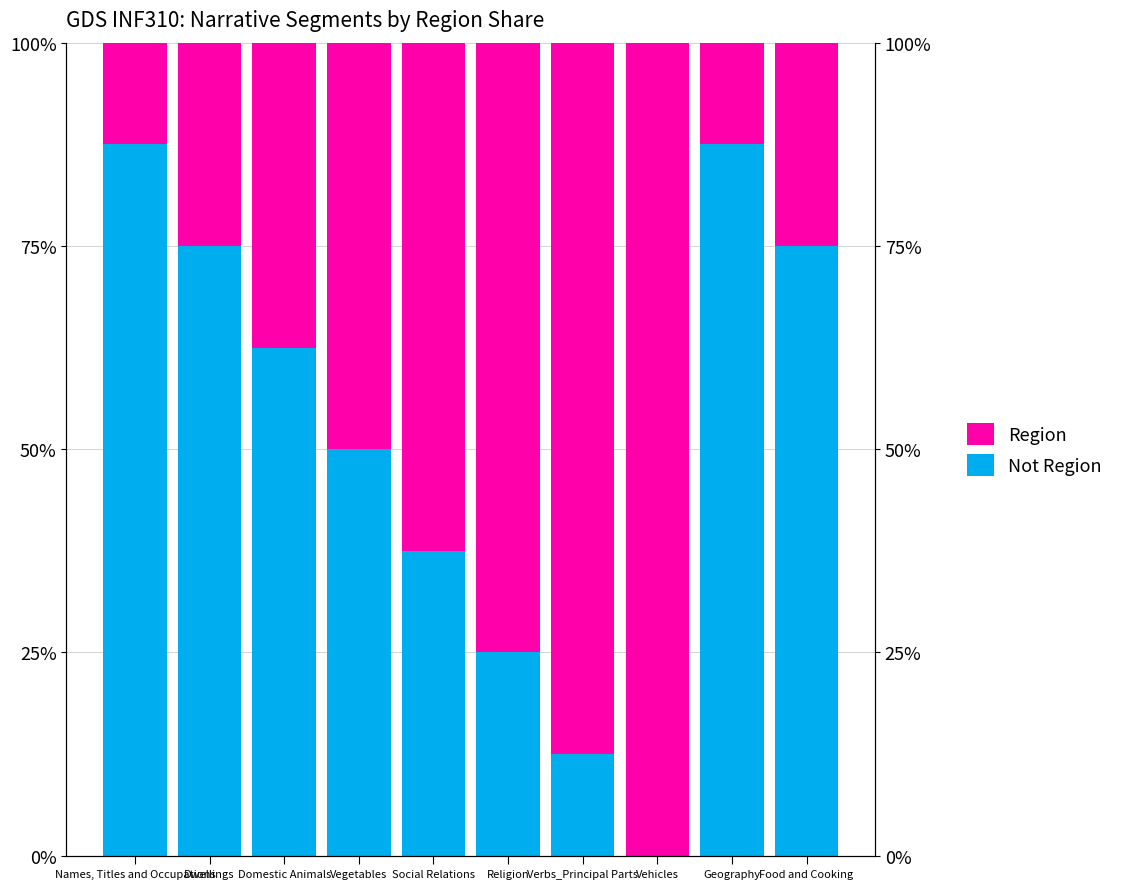

Reading left to right, transcribe all the data shown in this chart.

Not Region (base): 87.5	75.0	62.5	50.0	37.5	25.0	12.5	0.0	87.5	75.0
Region: 12.5	25.0	37.5	50.0	62.5	75.0	87.5	100.0	12.5	25.0